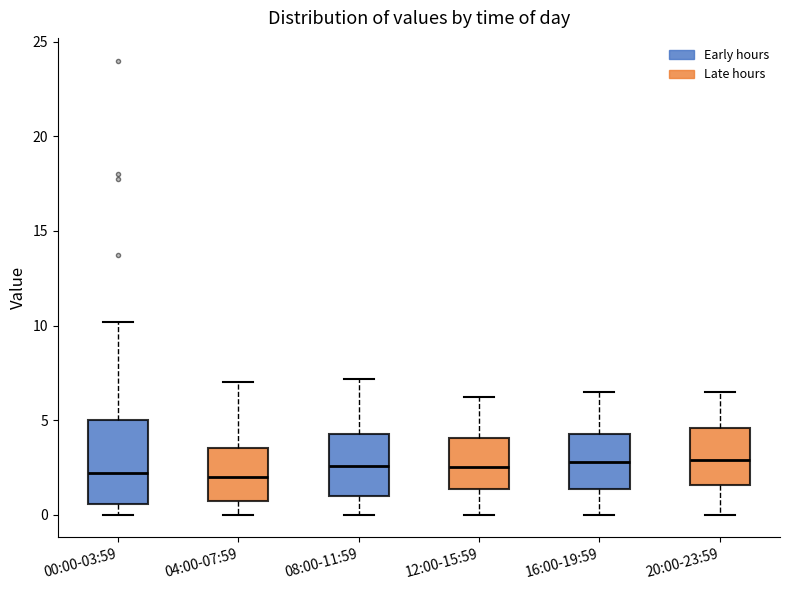

Where does the lower whisker of the box for 20:00-23:59 end on the y-axis? The values are not printed on the chart, so give them approximately, as read against the axis.

0.0